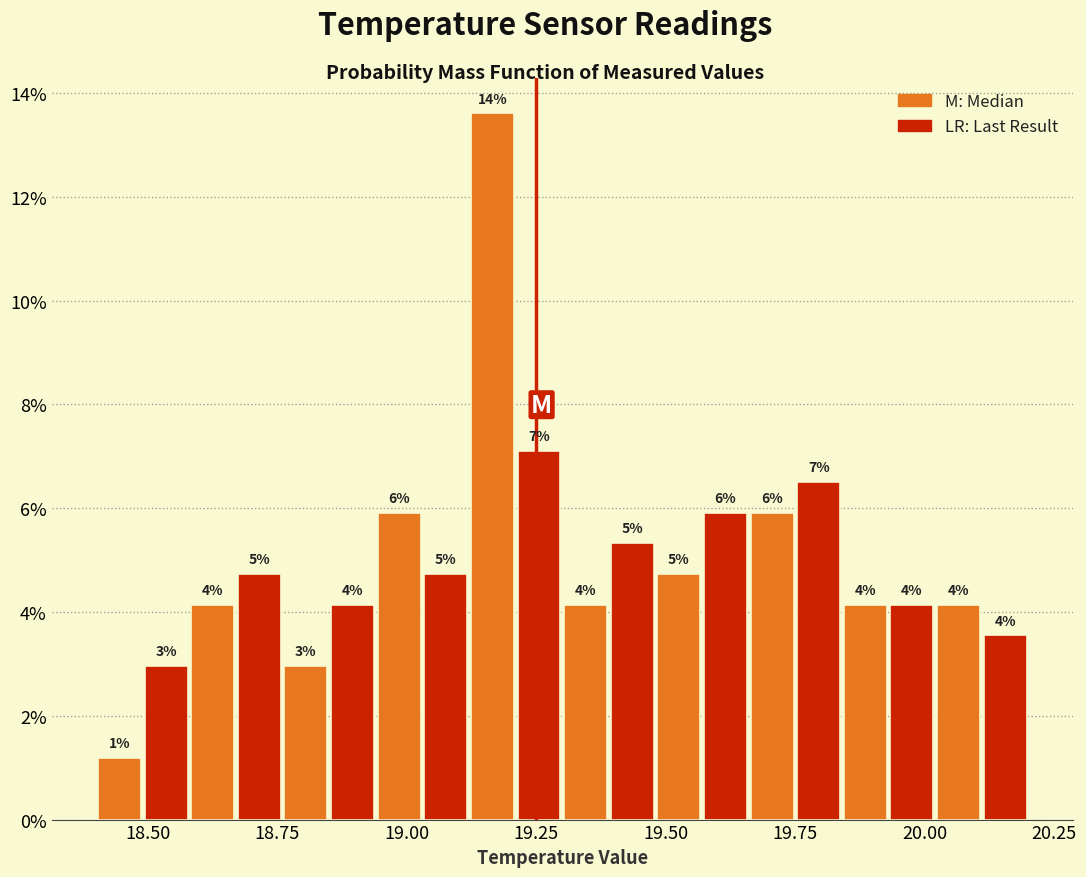

Read against the x-axis, roughly where is the centre of the tallest bar?

19.15